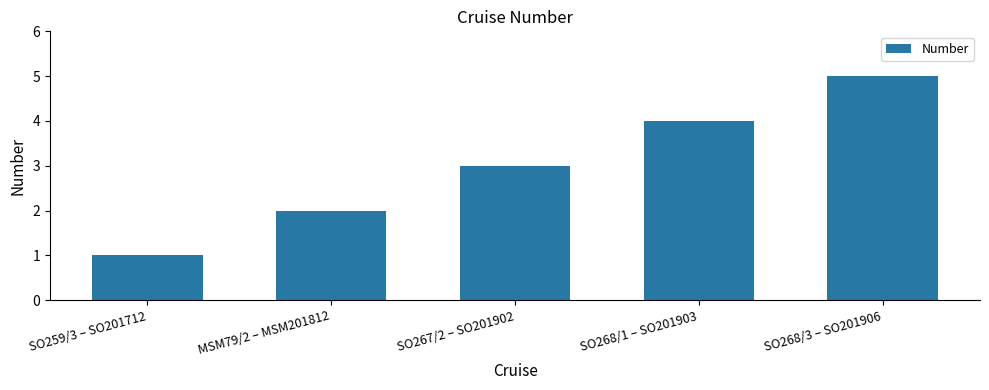

What is the value of the 4th bar from the left?

4